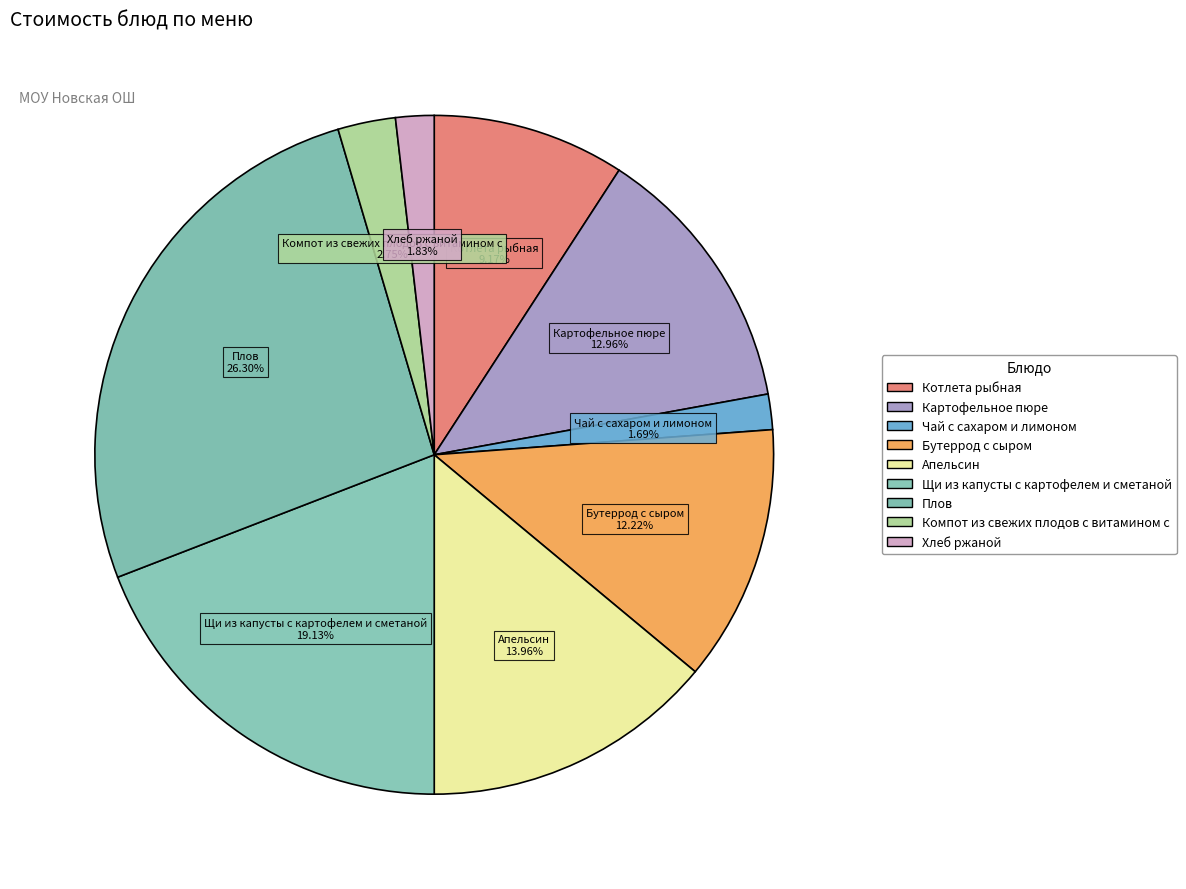

Which has a higher value, Котлета рыбная or Хлеб ржаной?

Котлета рыбная